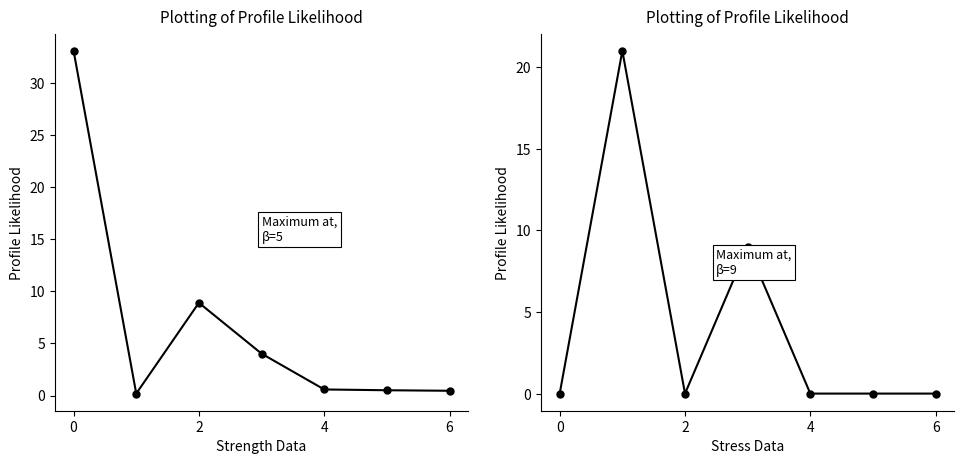

Which series has the largest total across all categories?

BLUD